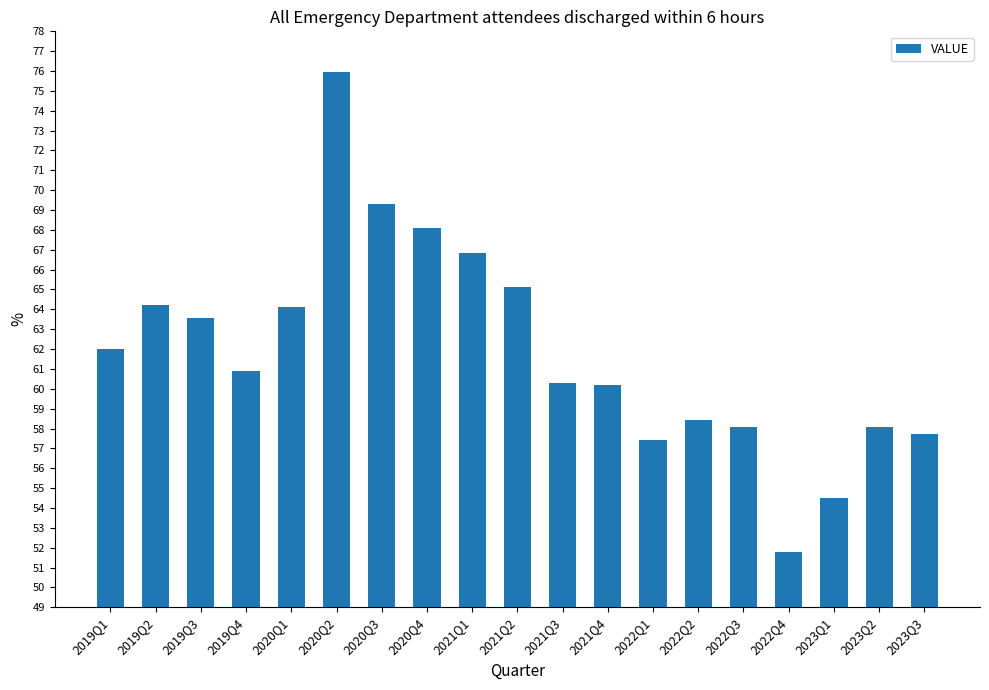

What is the change in value from 2019Q1 to 2023Q2?

-3.9